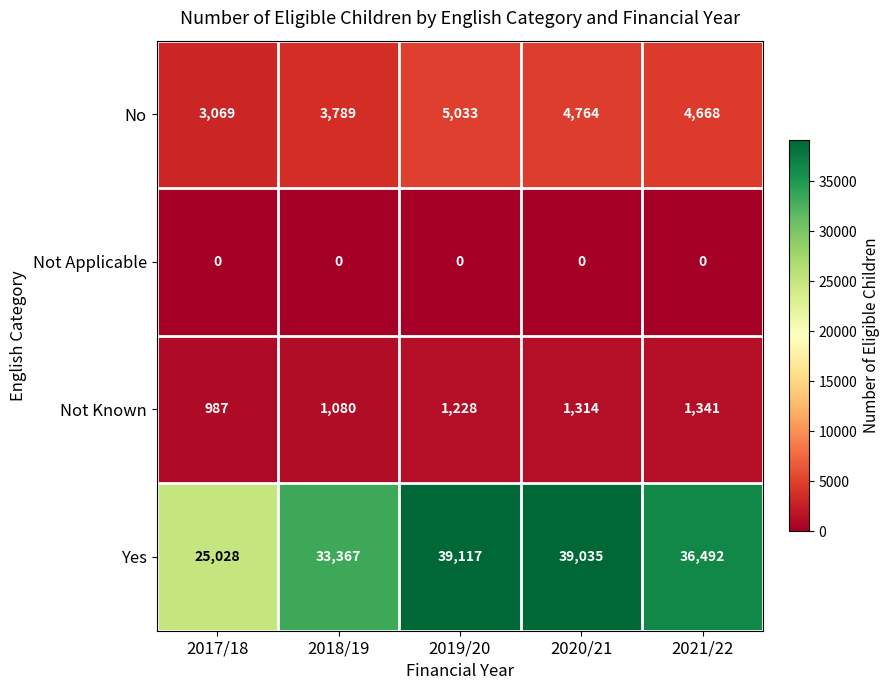

The Not Known series shows 726 at 2020/21. True or false?

False